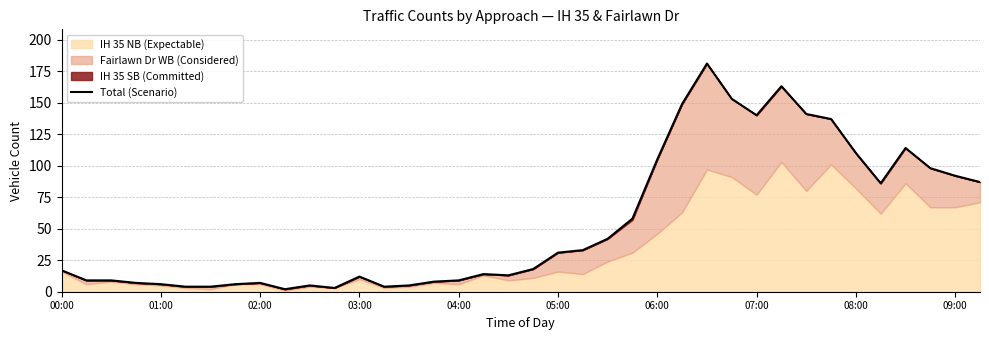

How many lines are shown in the chart?

1